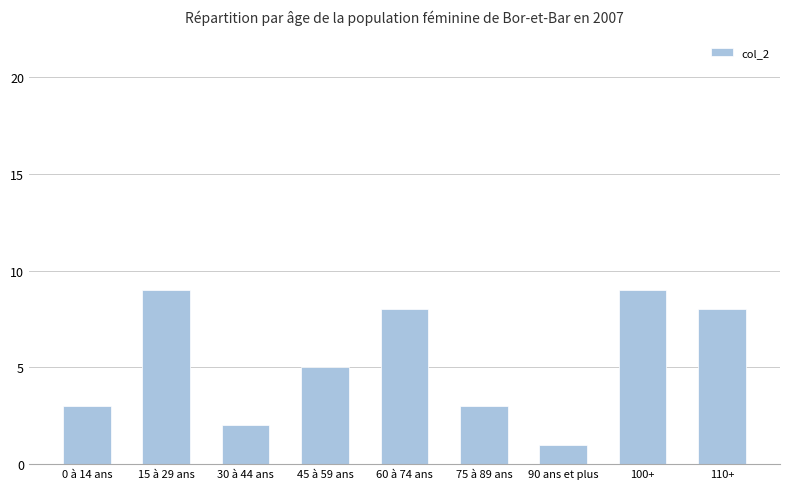

Which has a higher value, 45 à 59 ans or 100+?

100+